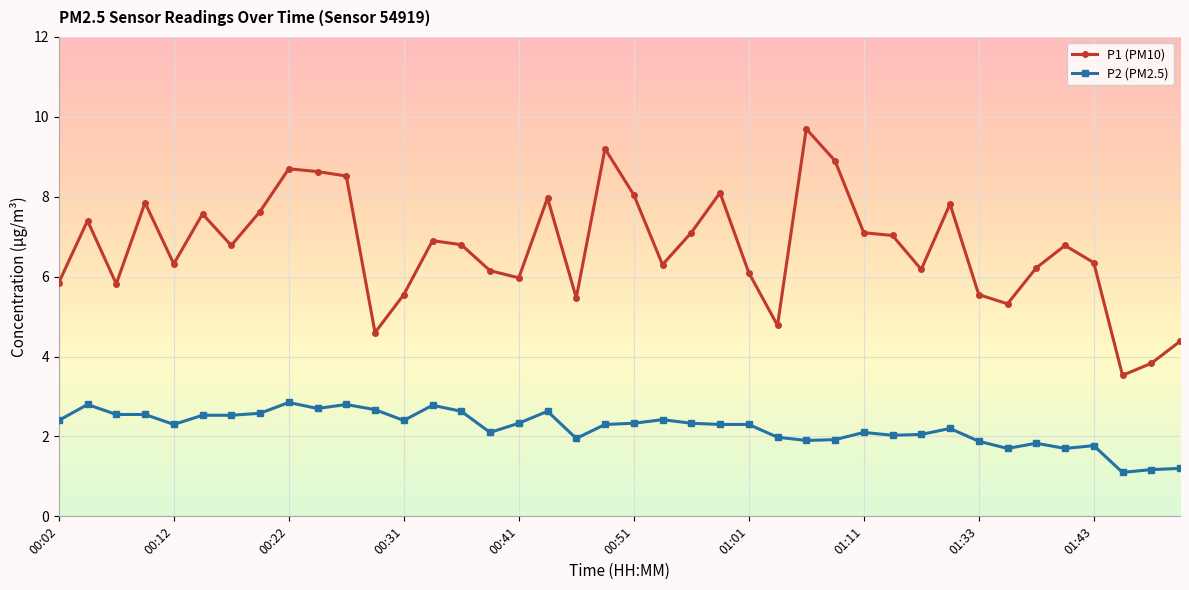

What is the lowest value of the P2 (PM2.5) series?

1.1